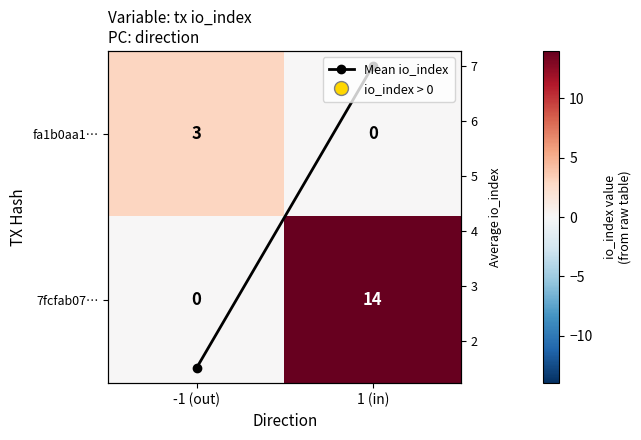

At which label does fa1b0aa1… reach its peak?

-1 (out)